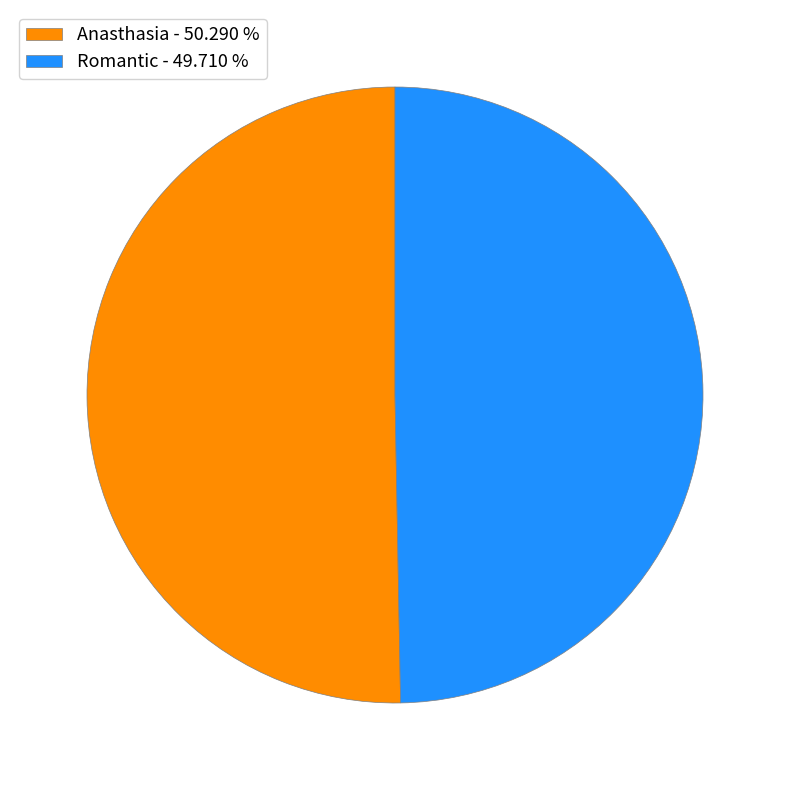

Between Anasthasia and Romantic, which is larger?

Anasthasia